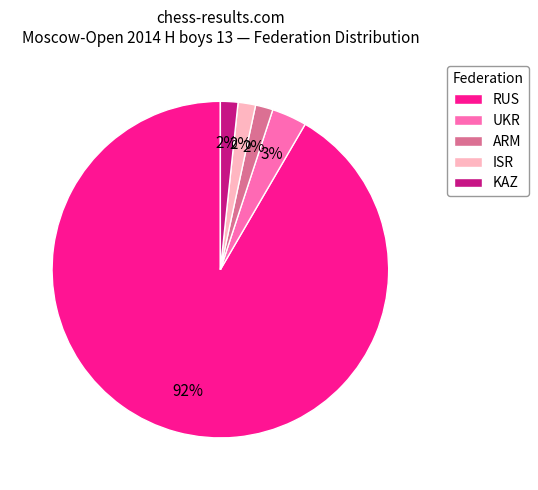

The KAZ slice represents 16% of the pie. True or false?

False